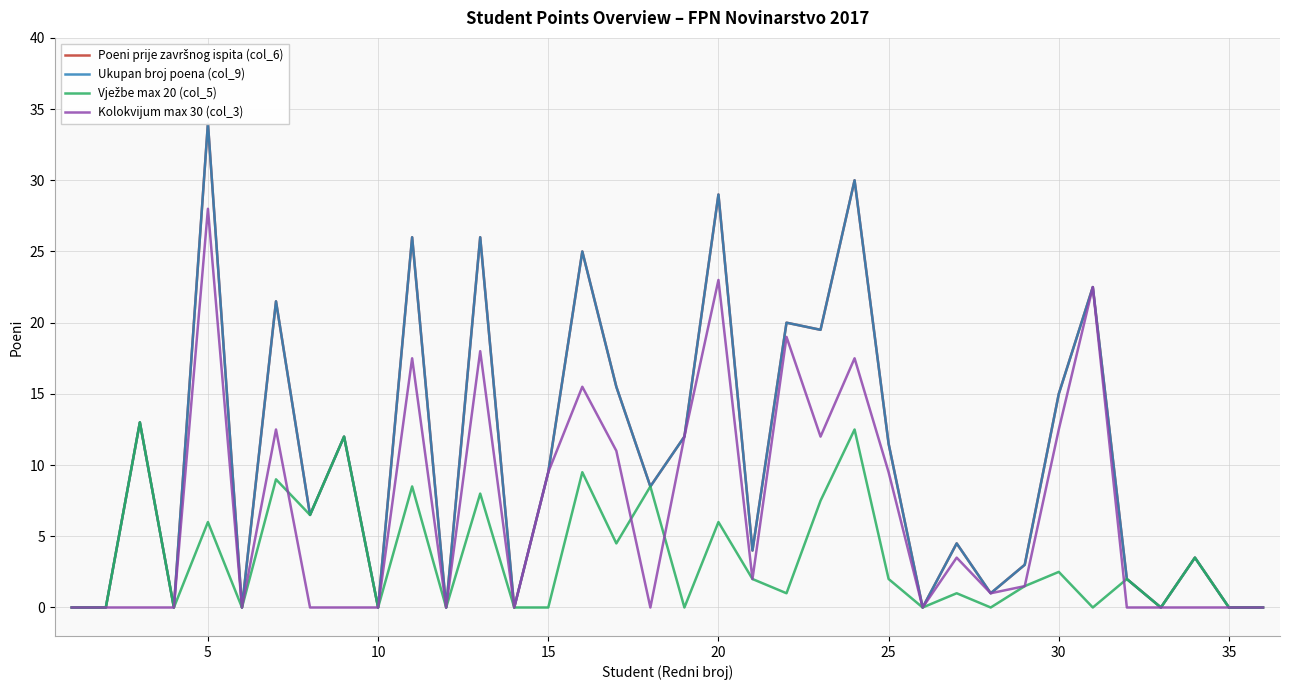

True or false: Kolokvijum max 30 (col_3) and Poeni prije završnog ispita (col_6) intersect in this chart.

False